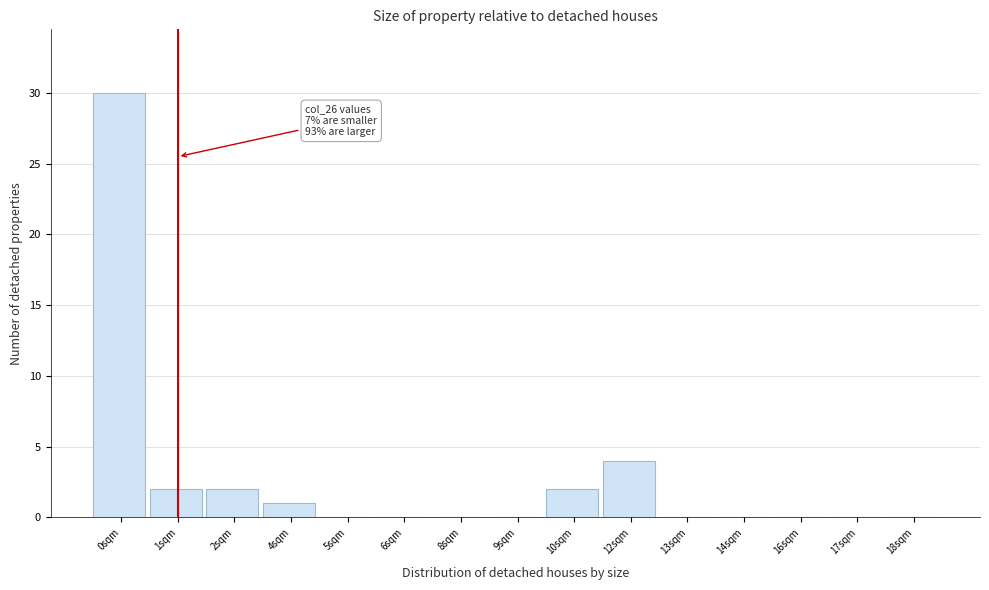

Reading left to right, extract all data points from this chart.

0sqm=30	1sqm=2	2sqm=2	4sqm=1	5sqm=0	6sqm=0	8sqm=0	9sqm=0	10sqm=2	12sqm=4	13sqm=0	14sqm=0	16sqm=0	17sqm=0	18sqm=0